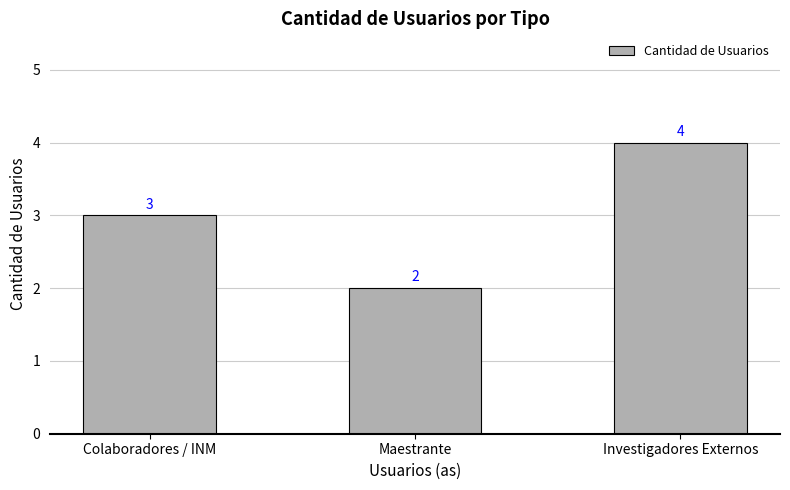

Which category has the lowest value across all series?

Maestrante